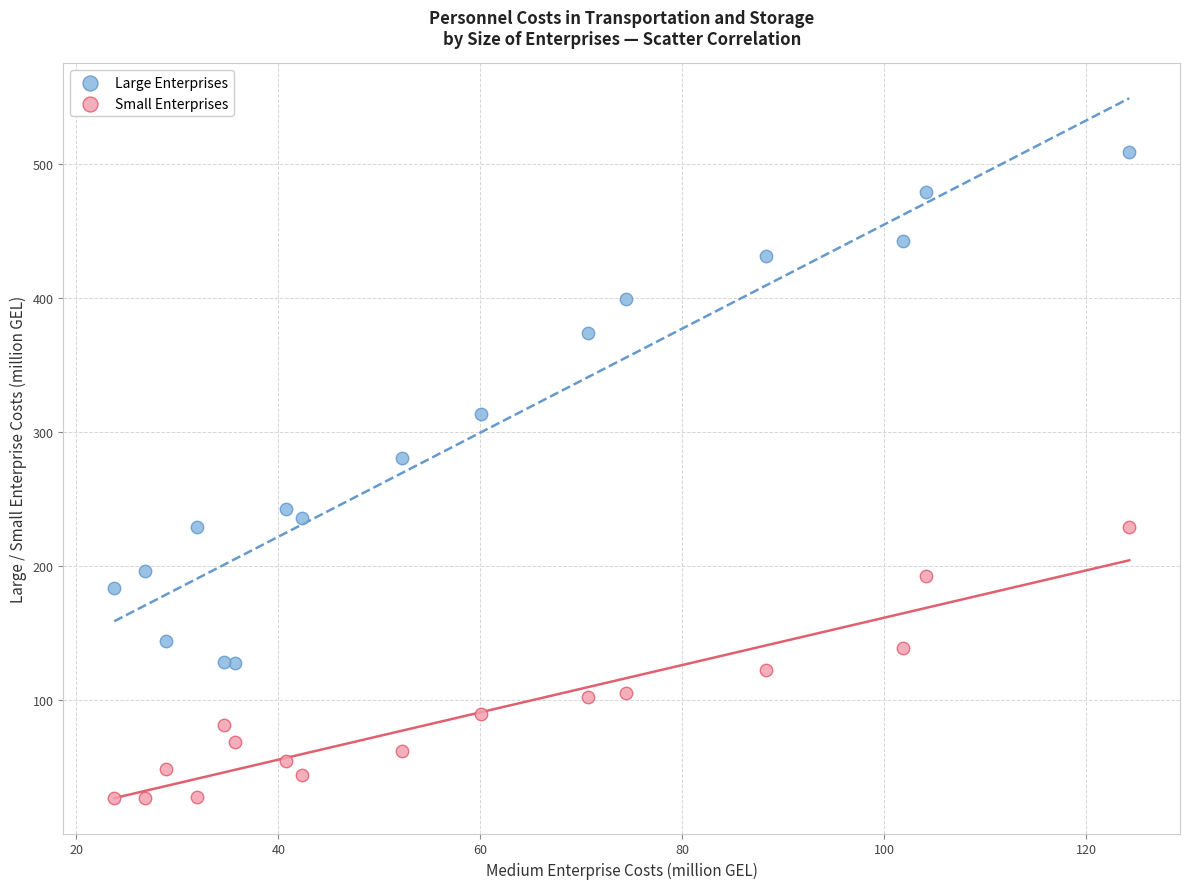

Across all data points, what is the range of X values (max minus min)?

100.5